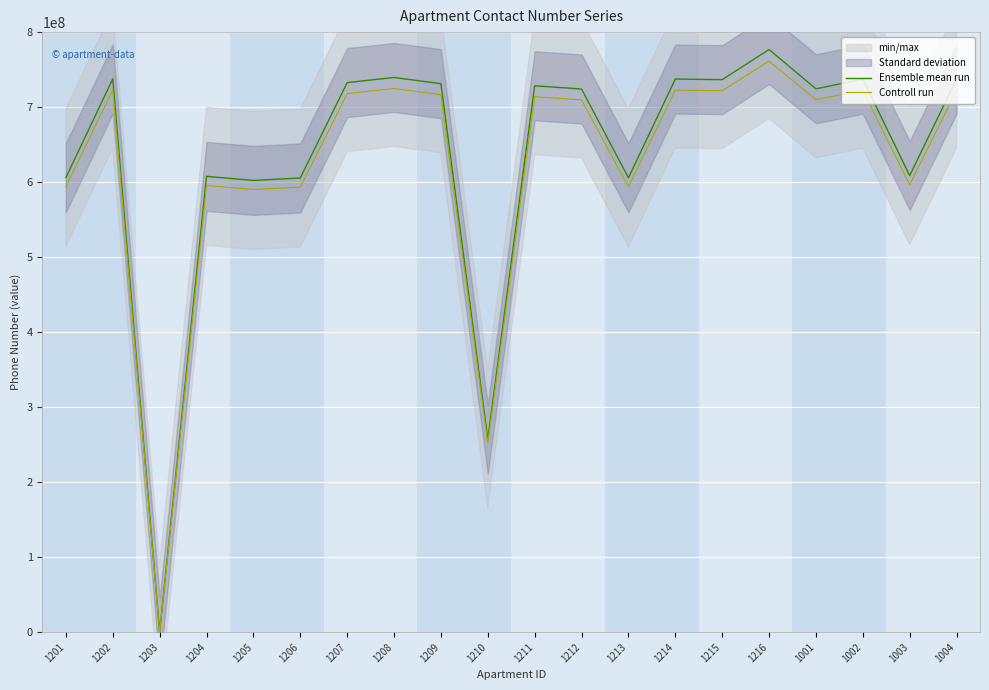

What is the highest value of the Controll run series?

761261211.9